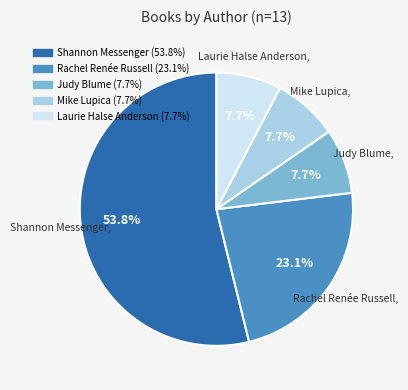

To the nearest percent, what portion does Laurie Halse Anderson represent?

8%